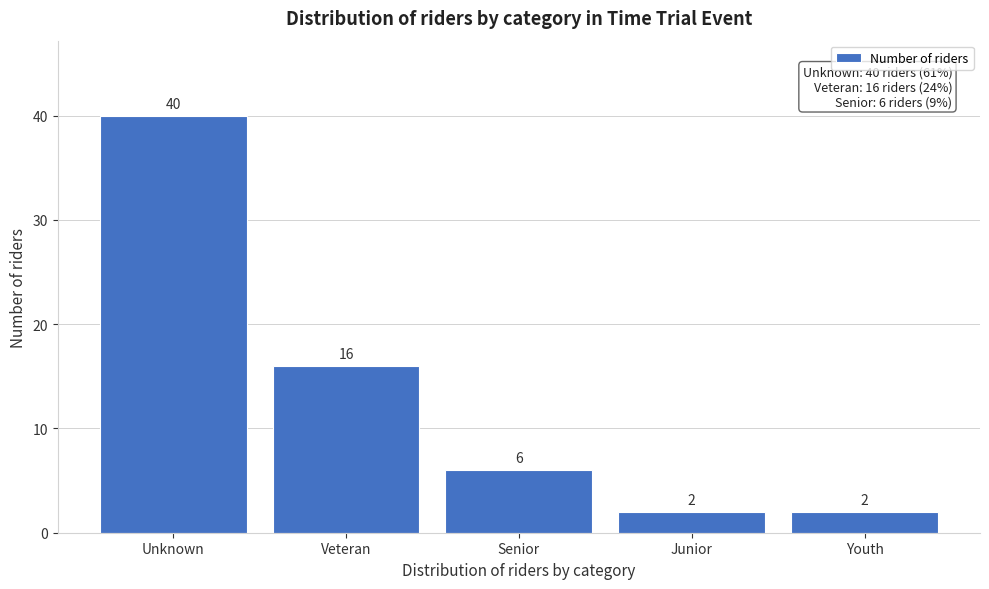

Reading left to right, extract all data points from this chart.

40	16	6	2	2